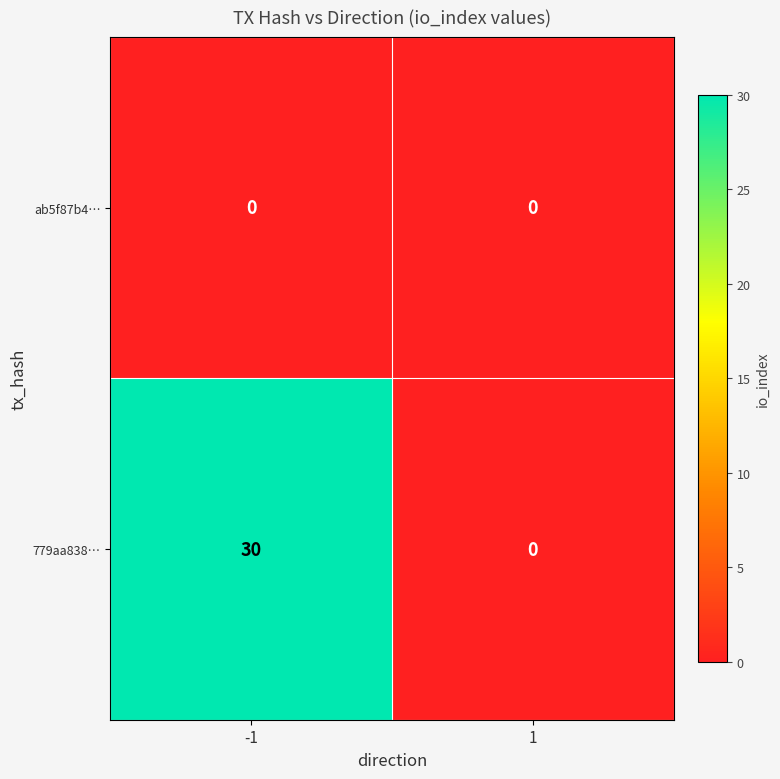

Rank the series by their maximum value, from highest to lowest.

779aa838…, ab5f87b4…